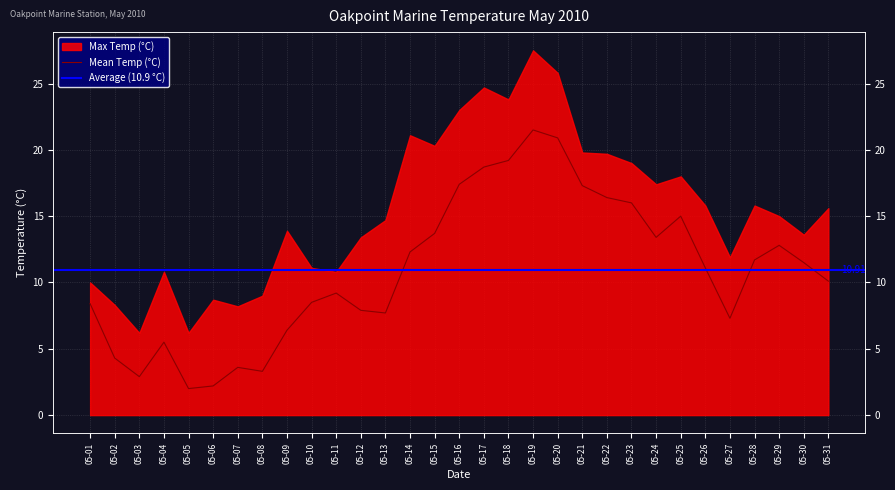

Where is the data nearest to the value 11?

05-26